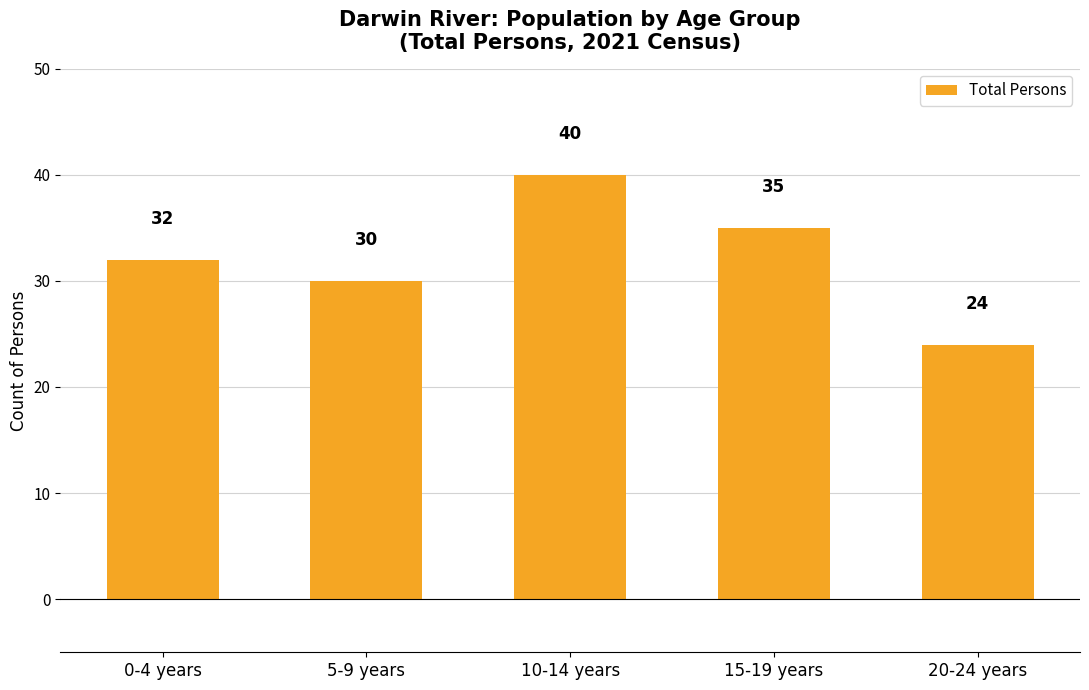

What position from the left is 5-9 years?

2